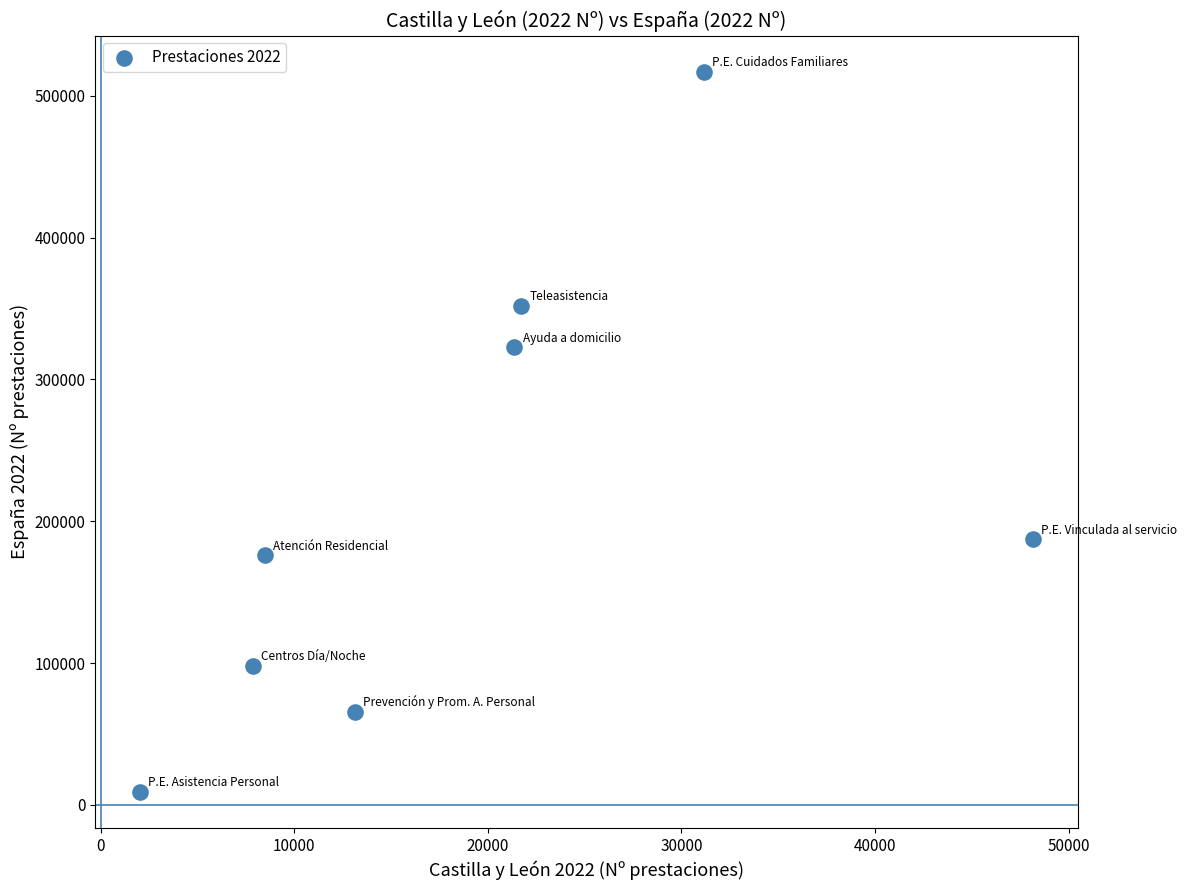

What is the range of Y values (max minus min)?

508006